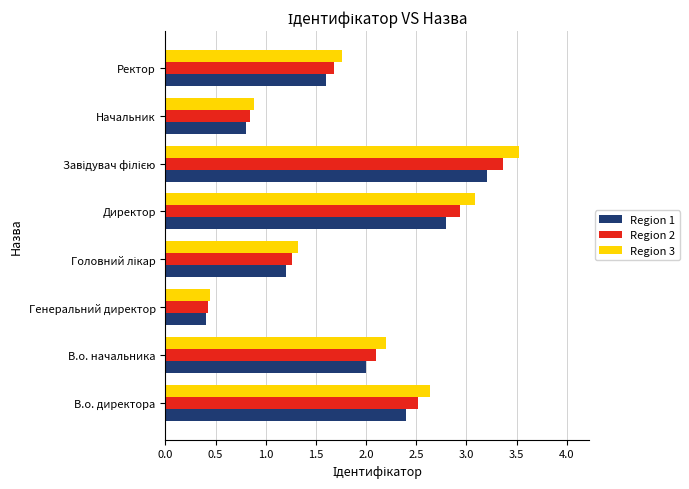

At how many categories does at least one series exceed 0?

8